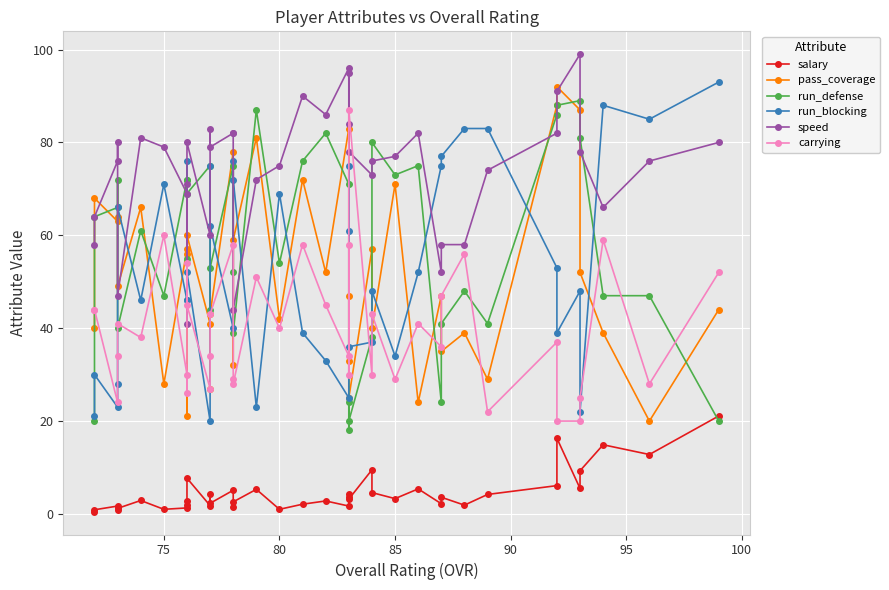

What are all the series names shown in the legend?

salary, pass_coverage, run_defense, run_blocking, speed, carrying